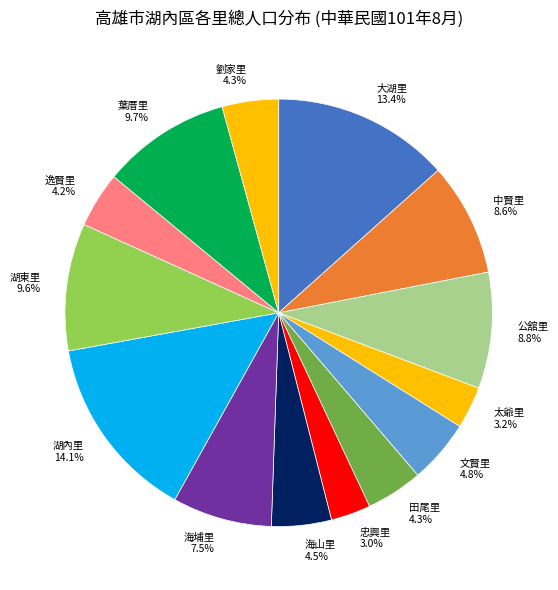

How many slices are in this pie chart?

14